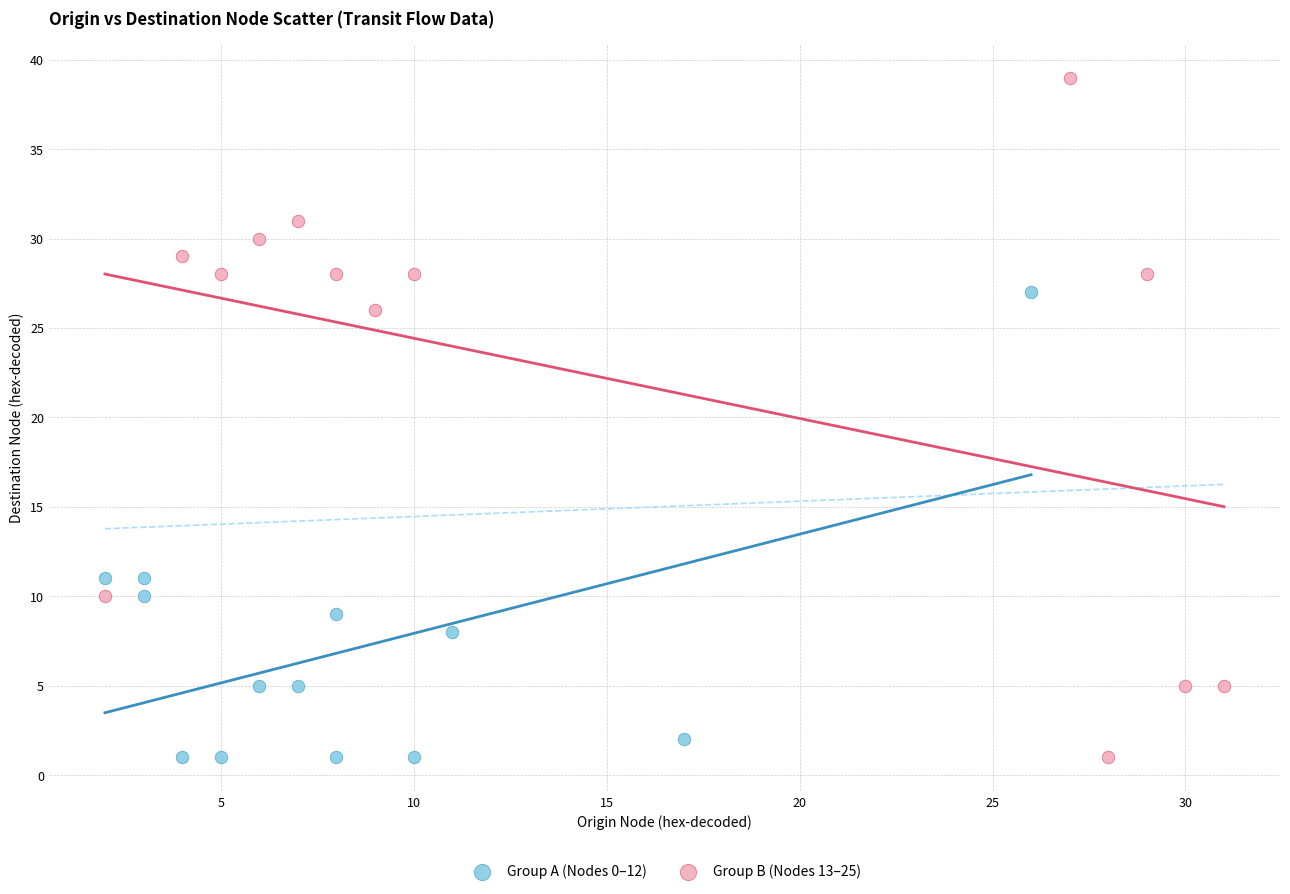

Which series has the largest Y range (max minus min)?

Group B (Nodes 13–25)